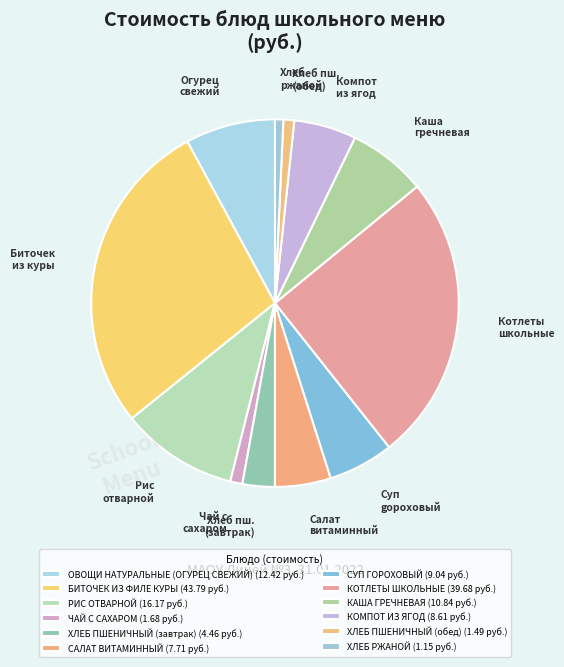

Rank the categories by value from highest to lowest.

БИТОЧЕК ИЗ ФИЛЕ КУРЫ, КОТЛЕТЫ ШКОЛЬНЫЕ, РИС ОТВАРНОЙ, ОВОЩИ НАТУРАЛЬНЫЕ (ОГУРЕЦ СВЕЖИЙ), КАША ГРЕЧНЕВАЯ, СУП ГОРОХОВЫЙ, КОМПОТ ИЗ ЯГОД, САЛАТ ВИТАМИННЫЙ, ХЛЕБ ПШЕНИЧНЫЙ (завтрак), ЧАЙ С САХАРОМ, ХЛЕБ ПШЕНИЧНЫЙ (обед), ХЛЕБ РЖАНОЙ